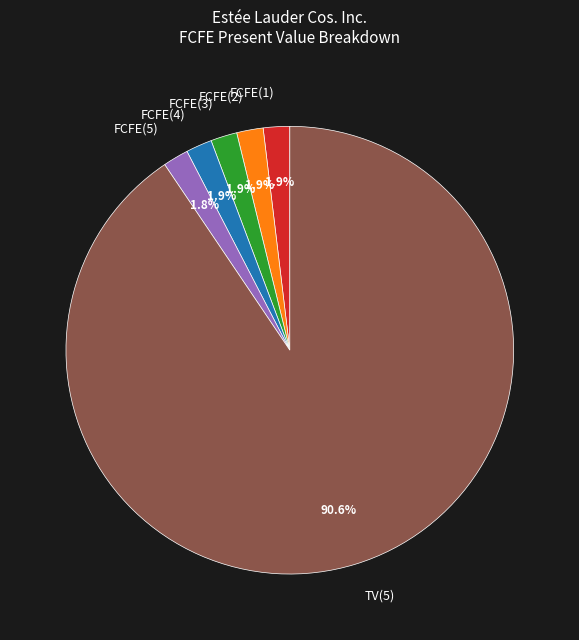

How many slices are in this pie chart?

6